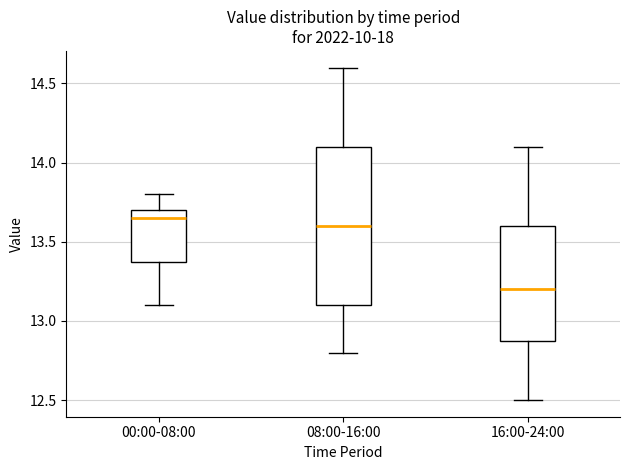

Which box's median line is the lowest?

16:00-24:00